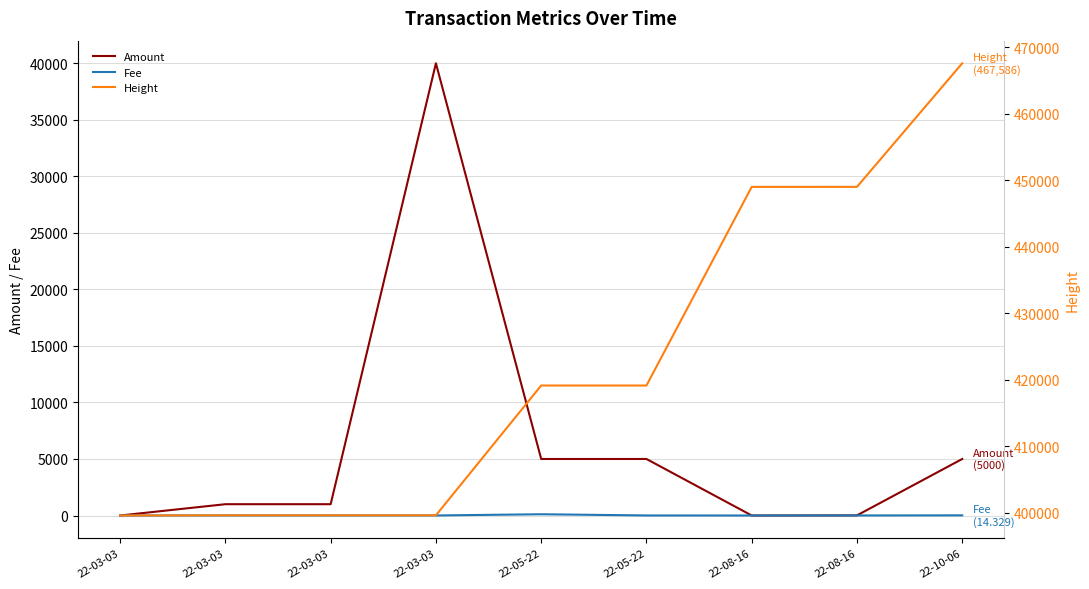

The Amount series shows 5000.0 at 22-05-22. True or false?

True